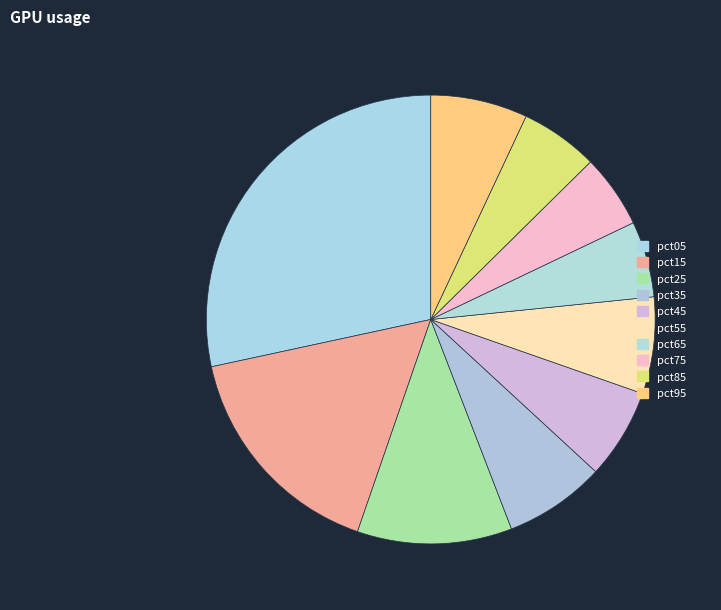

Do pct55 and pct45 together represent more than half of the pie?

No